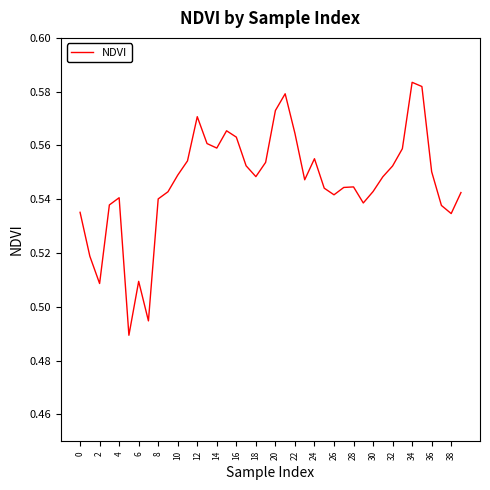

What is the label of the 13th point from the right?

27